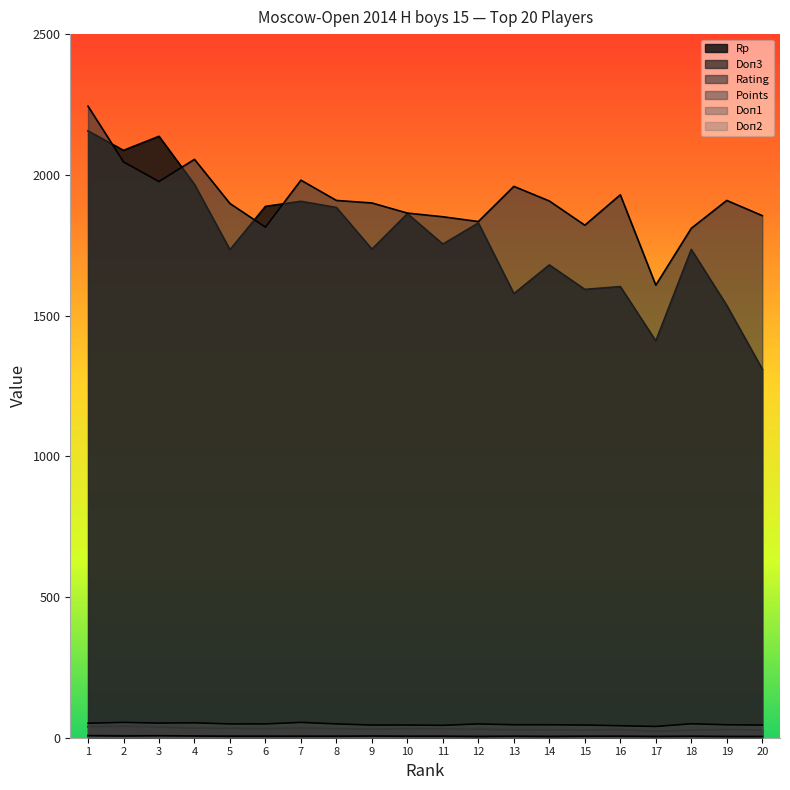

Where does the Rp series first go above 1754?

1